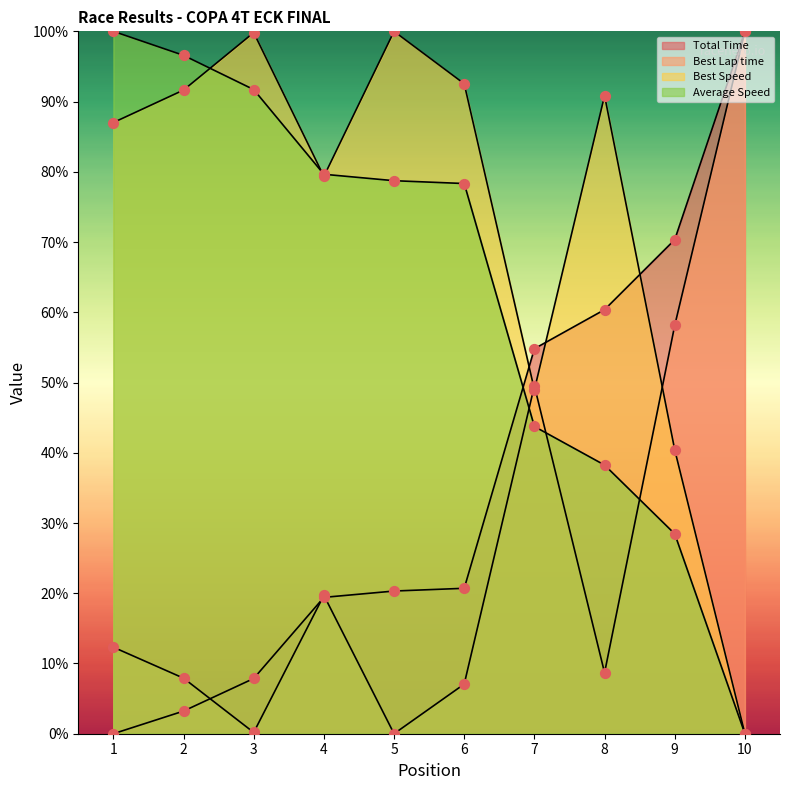

Which series contains the highest Y value?

Total Time